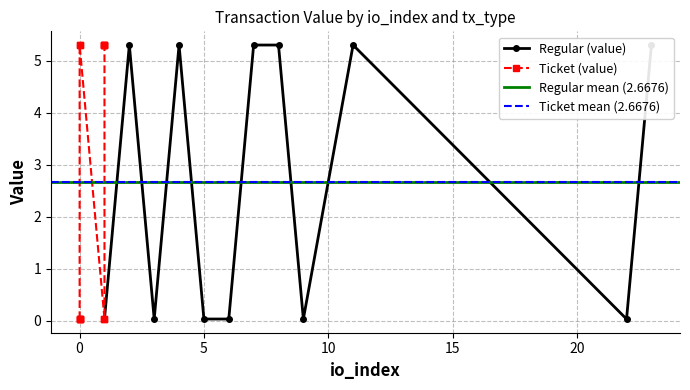

True or false: Ticket (value) and Regular (value) cross at least once.

False